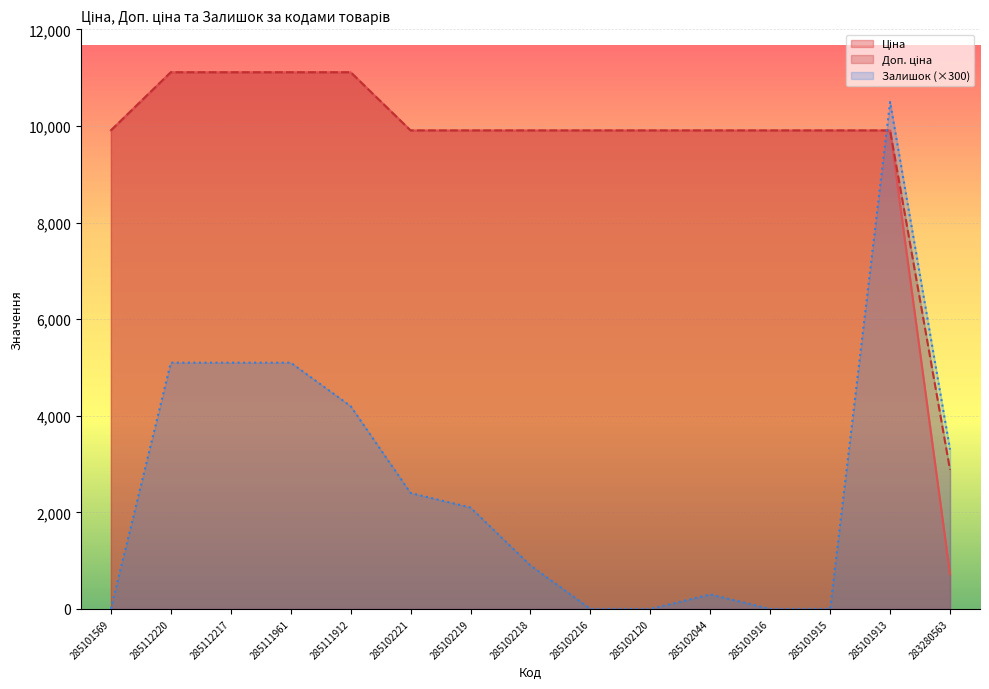

The Доп. ціна series shows 16225.5 at 285102218. True or false?

False